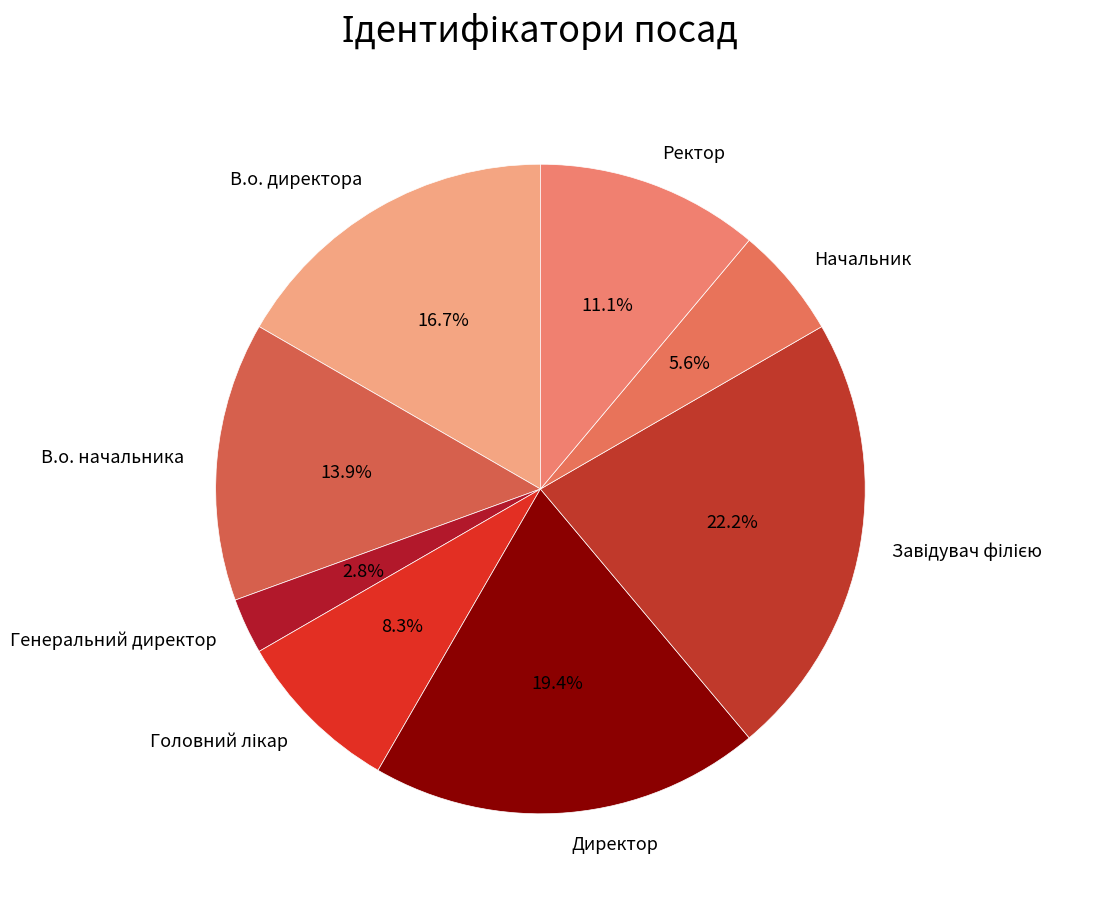

What is the ratio of the value at Начальник to the value at Ректор?

0.5